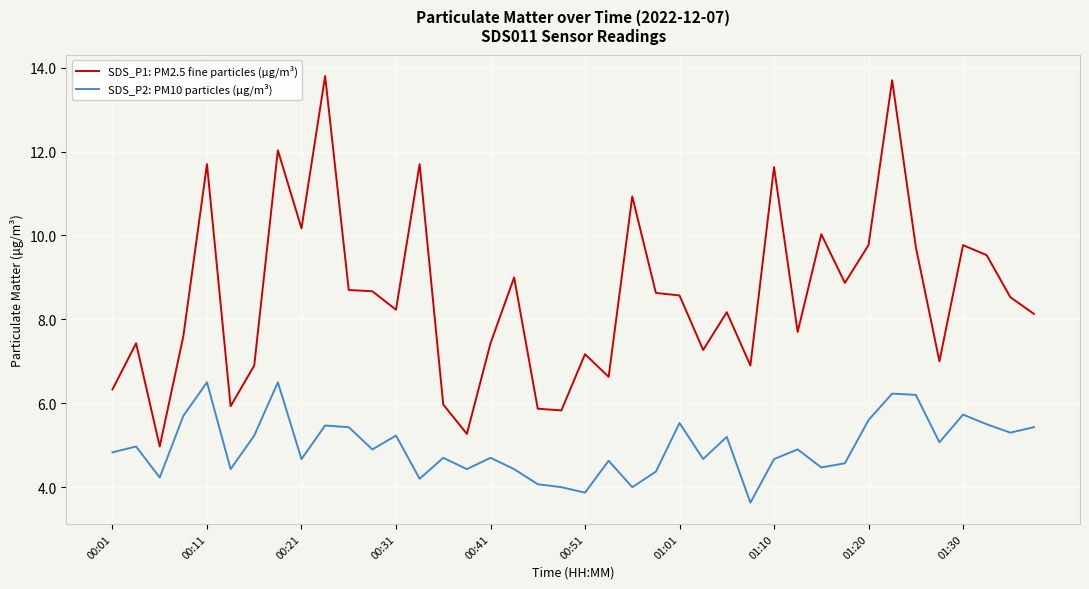

Which series has the largest range (max minus min)?

SDS_P1: PM2.5 fine particles (μg/m³)